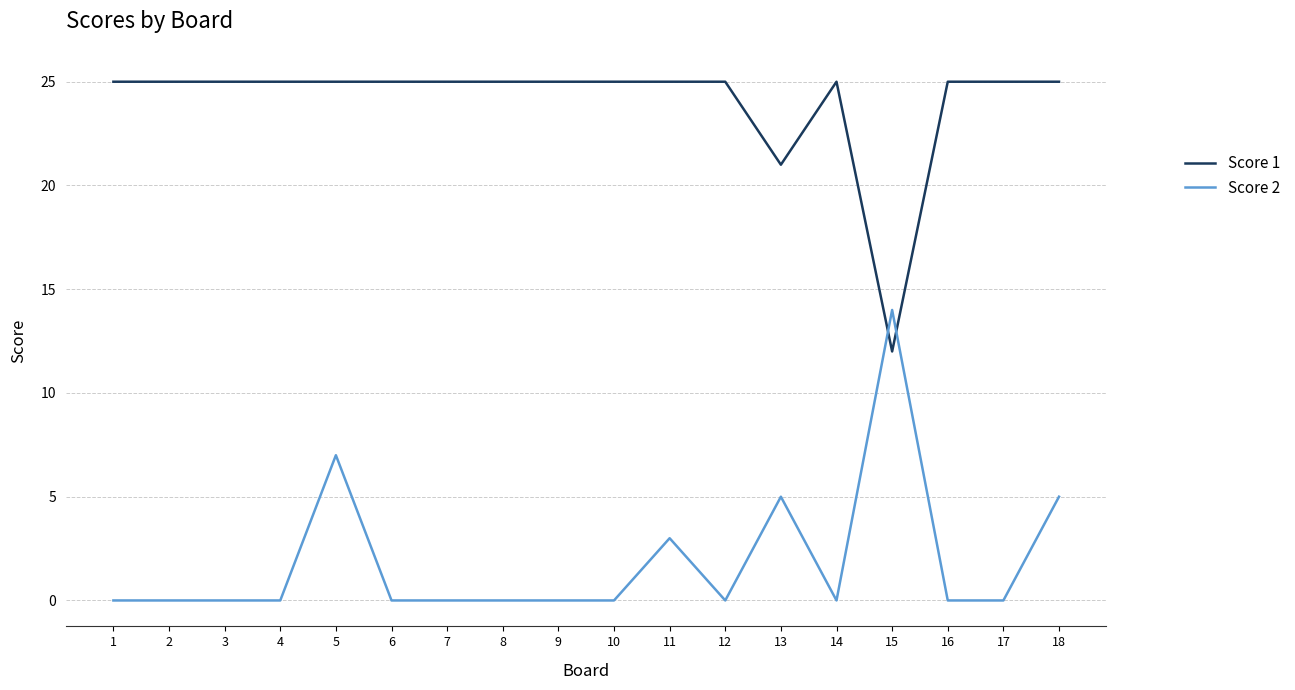

The Score 2 series shows 0 at 1. True or false?

True